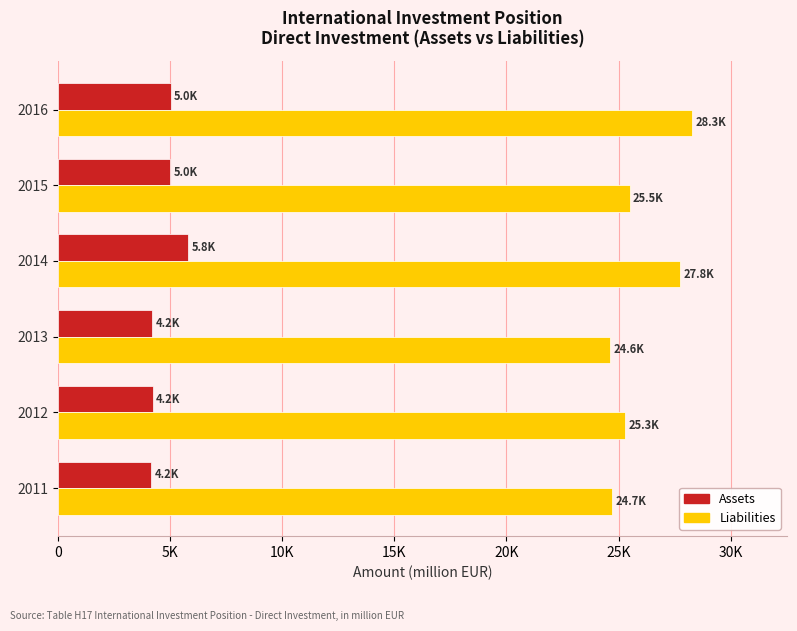

What is the value of the Liabilities bar at the 6th from the left?

28264.6